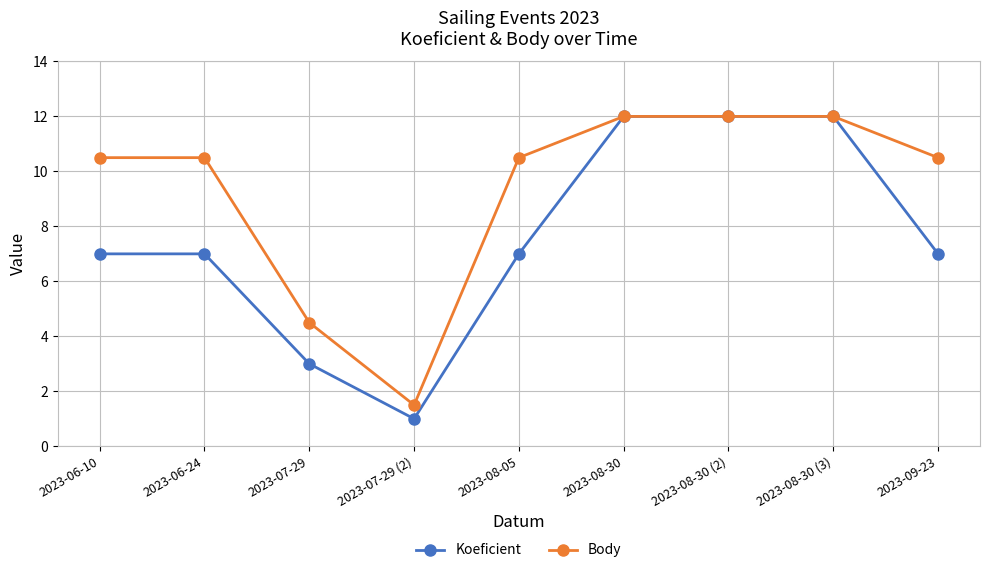

At how many categories does at least one series exceed 11?

3